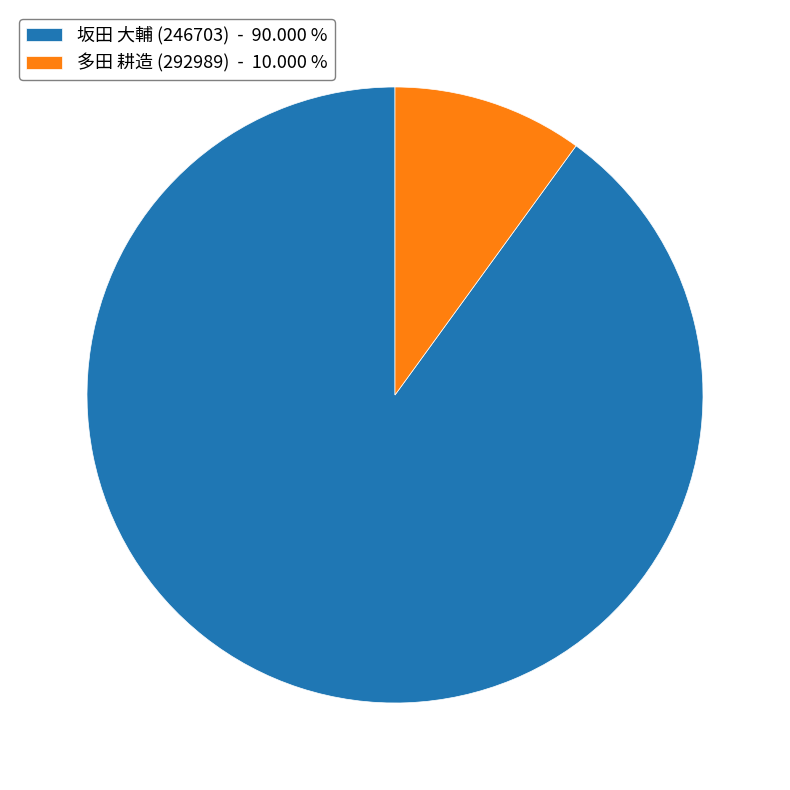

The 坂田 大輔 (246703) slice represents 90% of the pie. True or false?

True